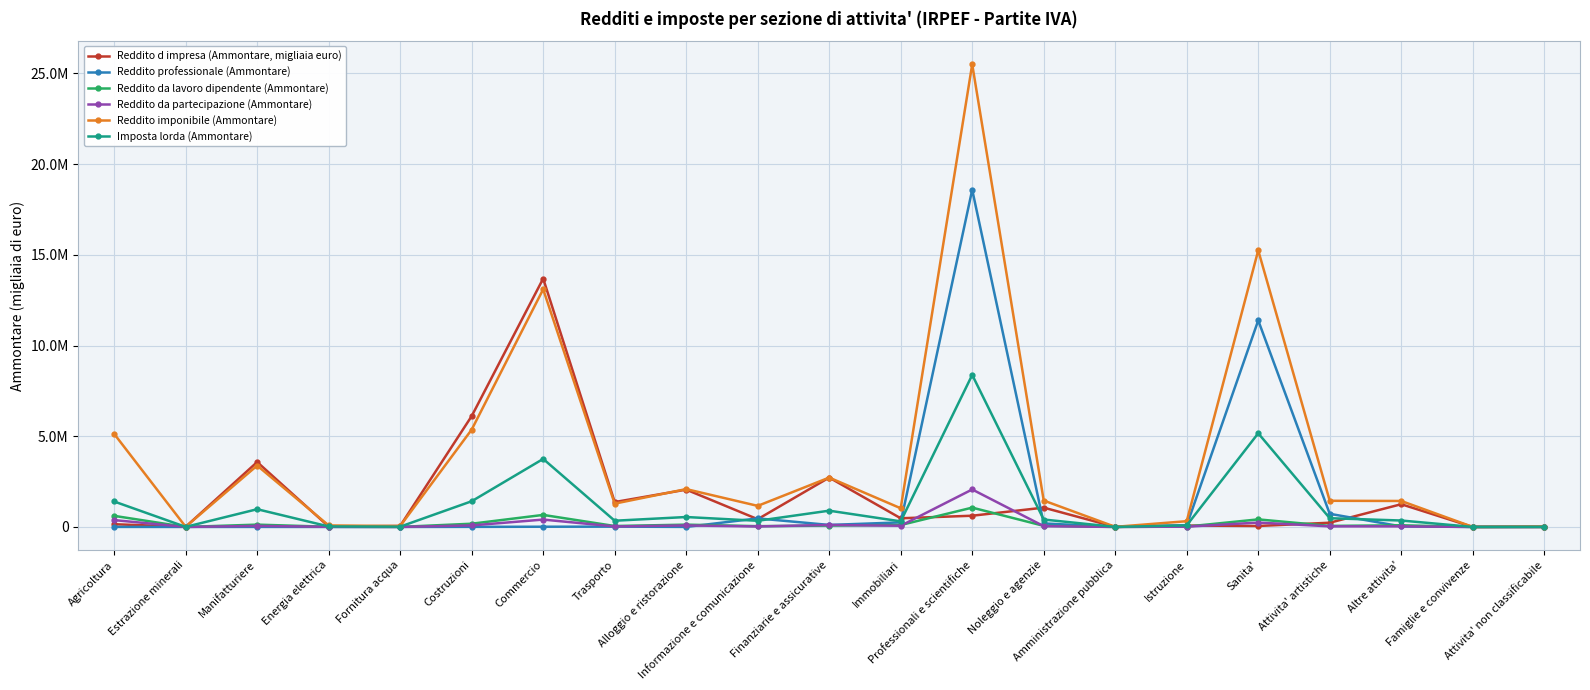

What is the label of the 18th point from the left?

Attivita' artistiche